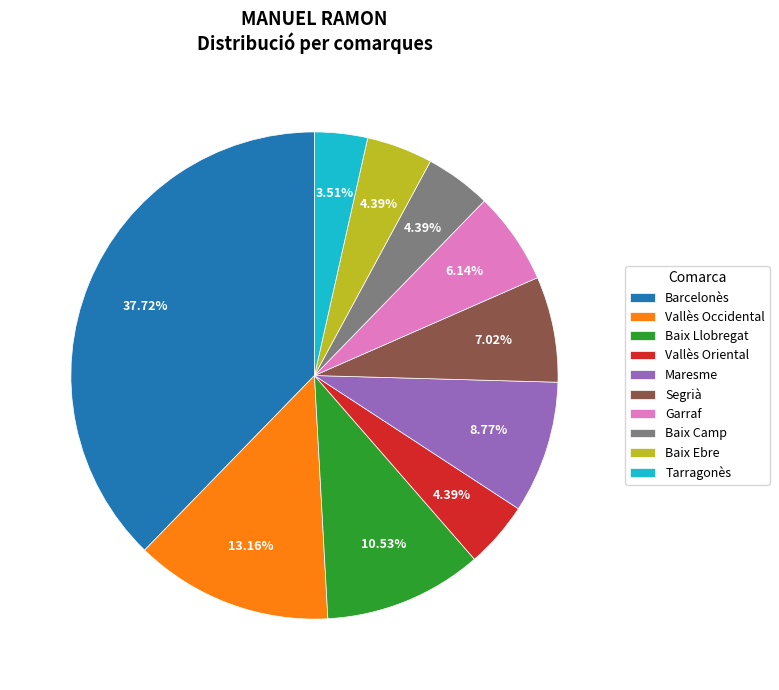

What is the smallest slice in the pie chart?

Tarragonès